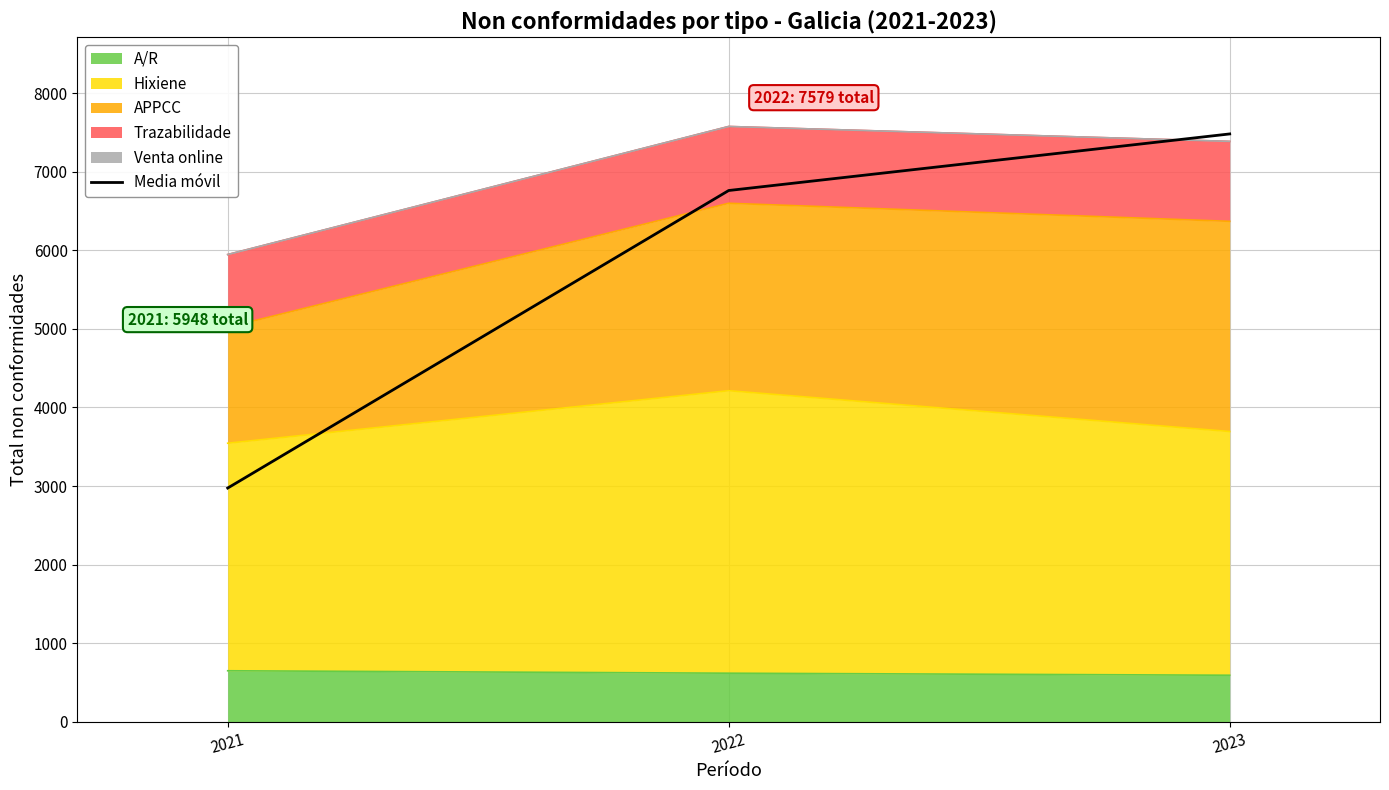

Read the value at 2023.

7484.0